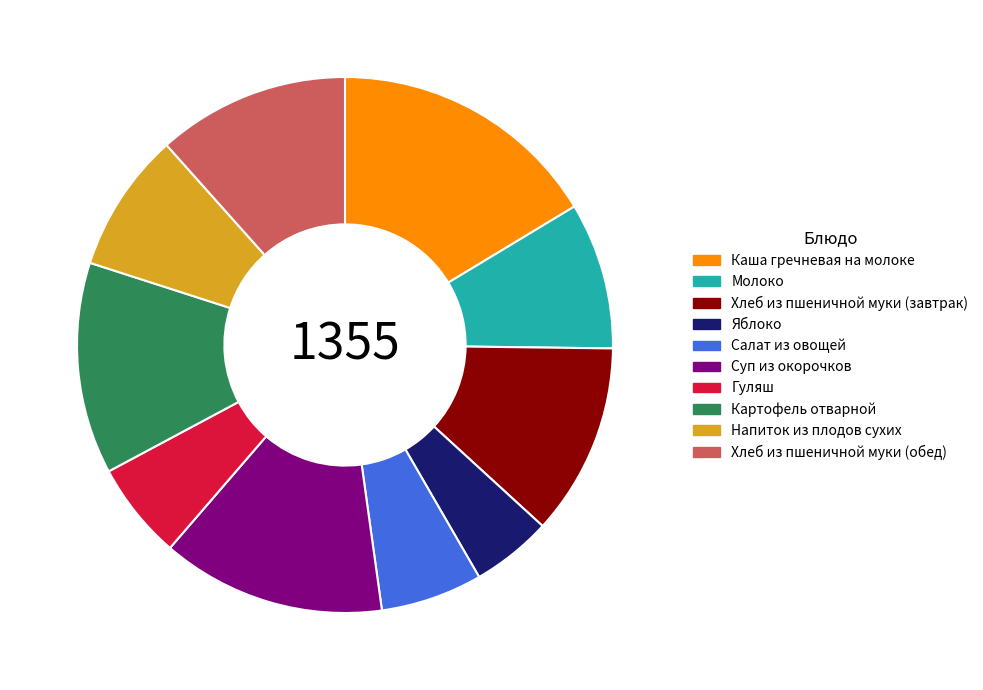

Is there any slice that represents more than half of the pie?

No